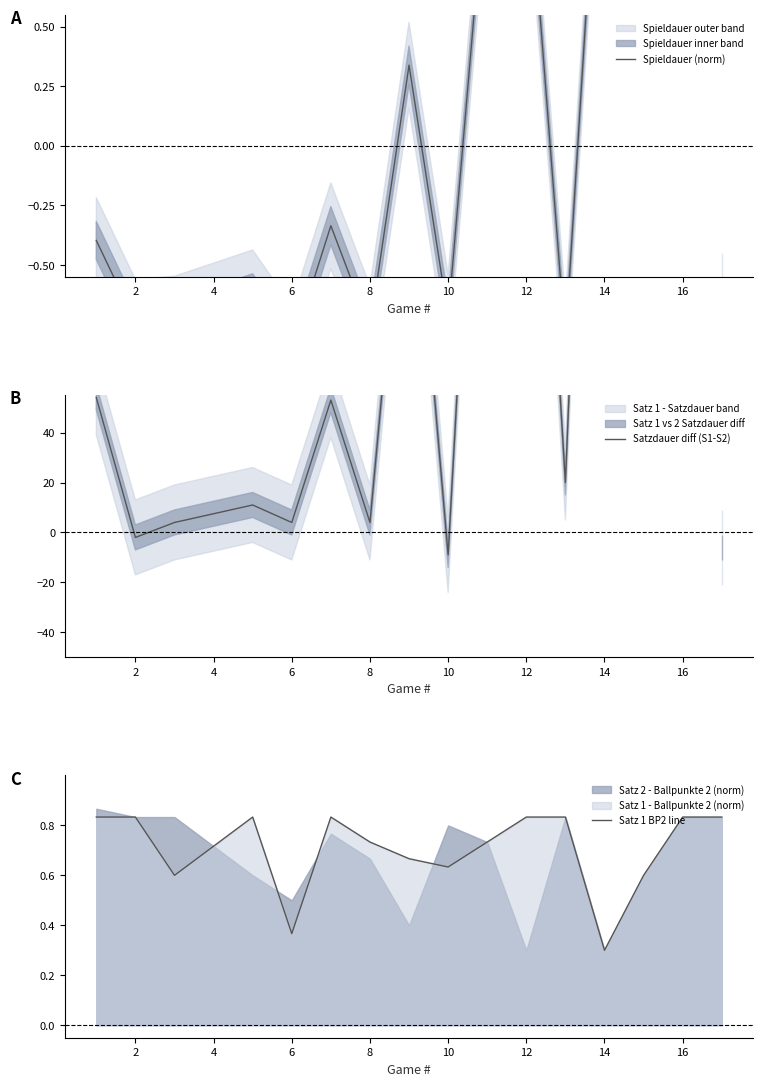

What is the difference between the maximum and minimum values in the Satz 1 BP2 line series?

0.5